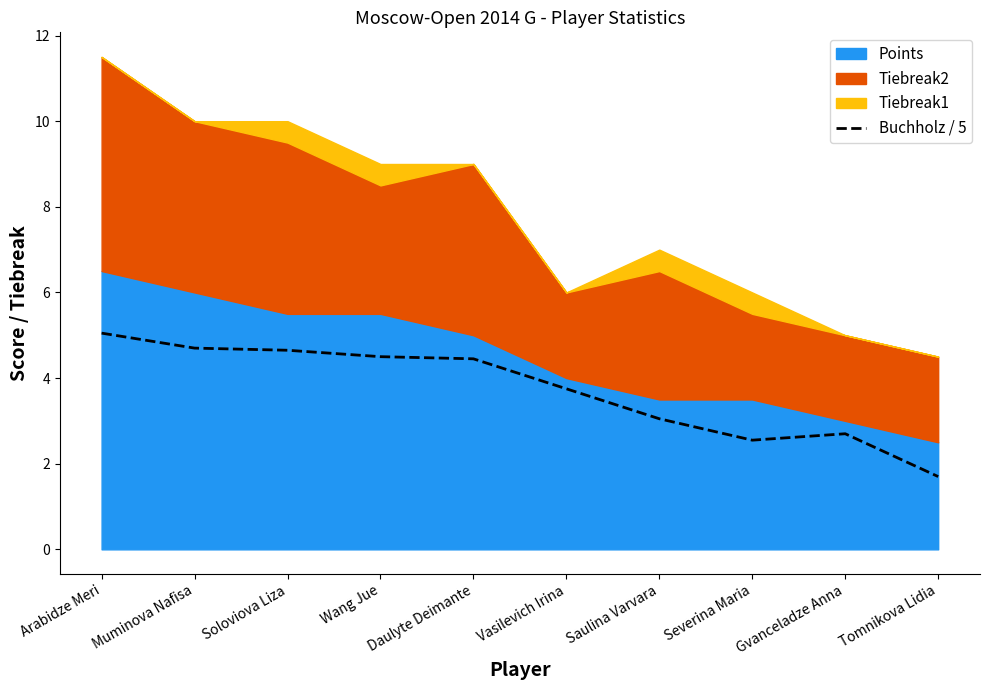

At which category does the data reach its first local valley?

Severina Maria